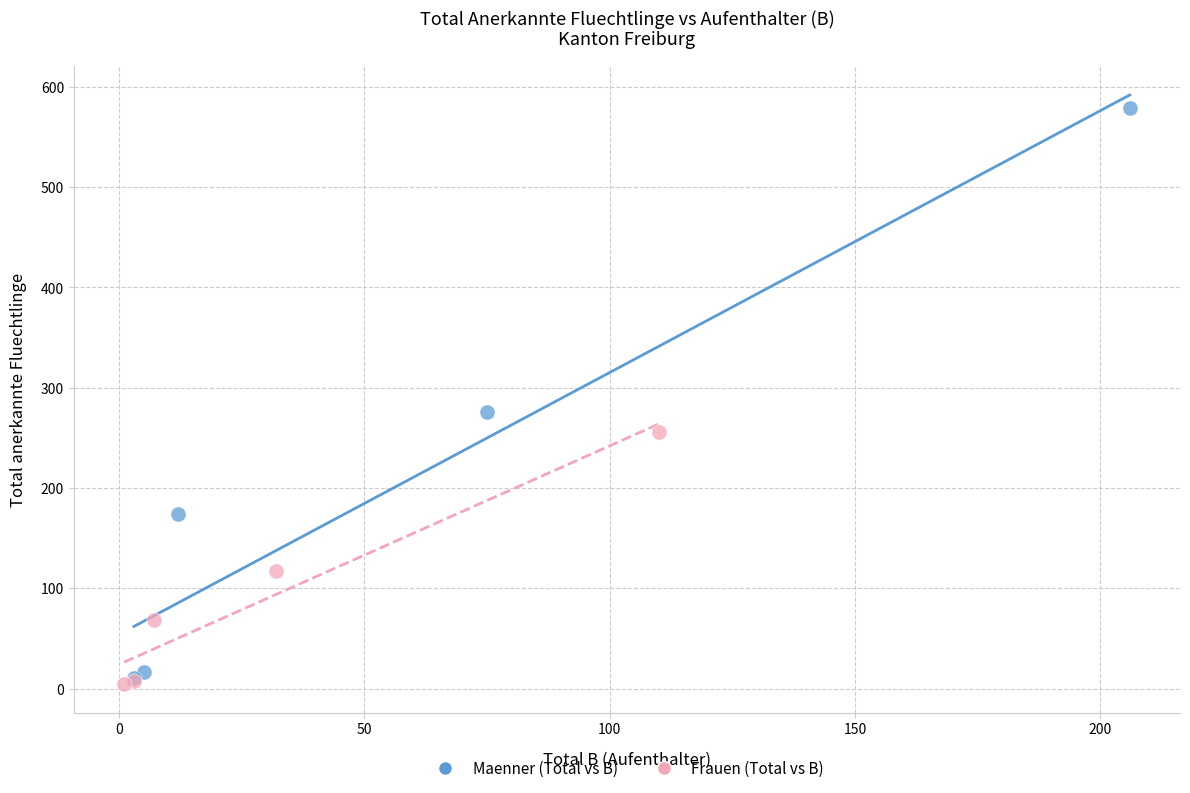

Which series contains the highest Y value?

Maenner (Total vs B)